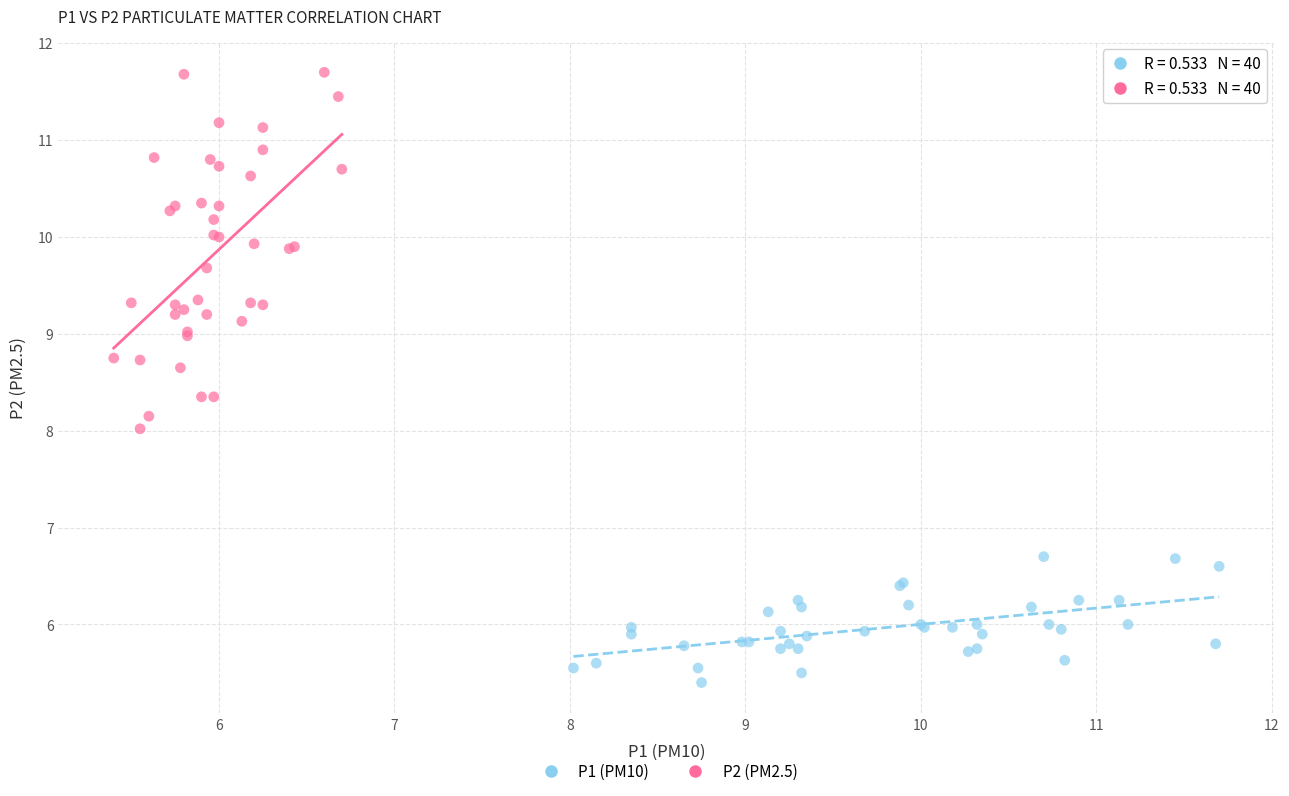

What are all the series names shown in the legend?

P1 (PM10), P2 (PM2.5)